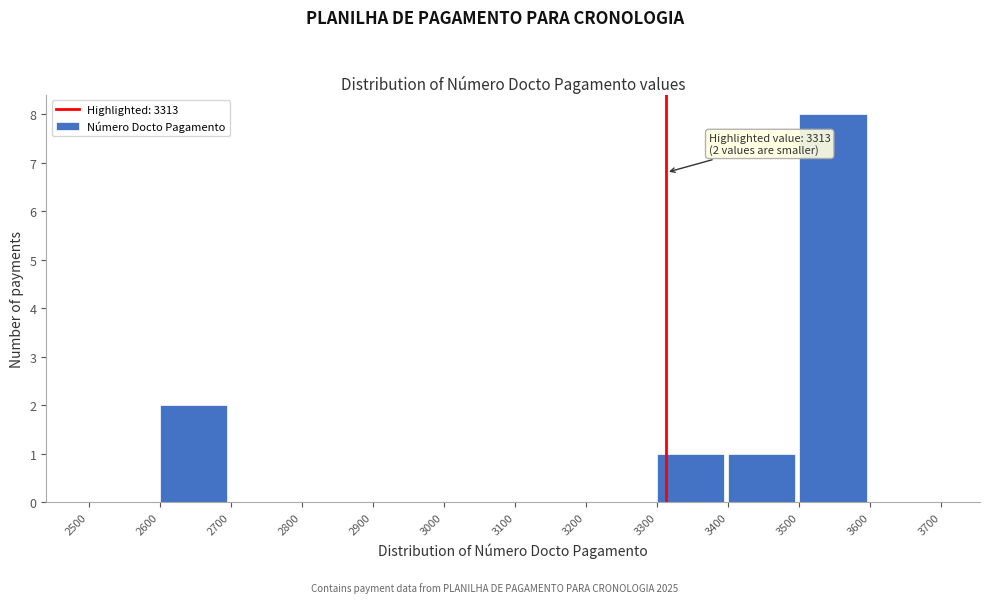

Over which range of the x-axis is the bar tallest?

3500 to 3600